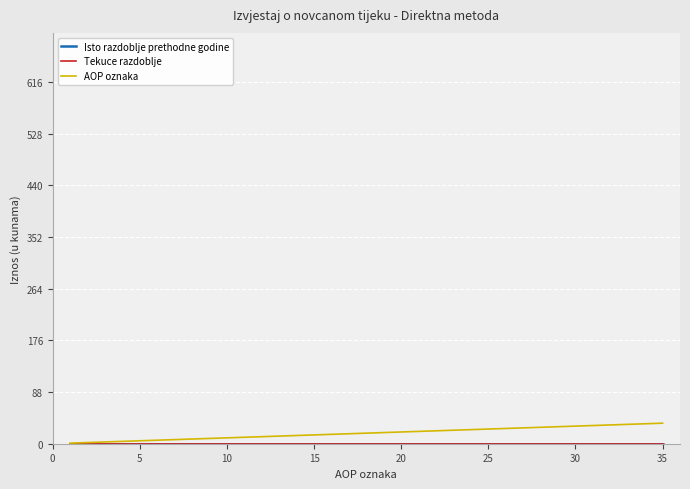

Which series has the largest total across all categories?

AOP oznaka